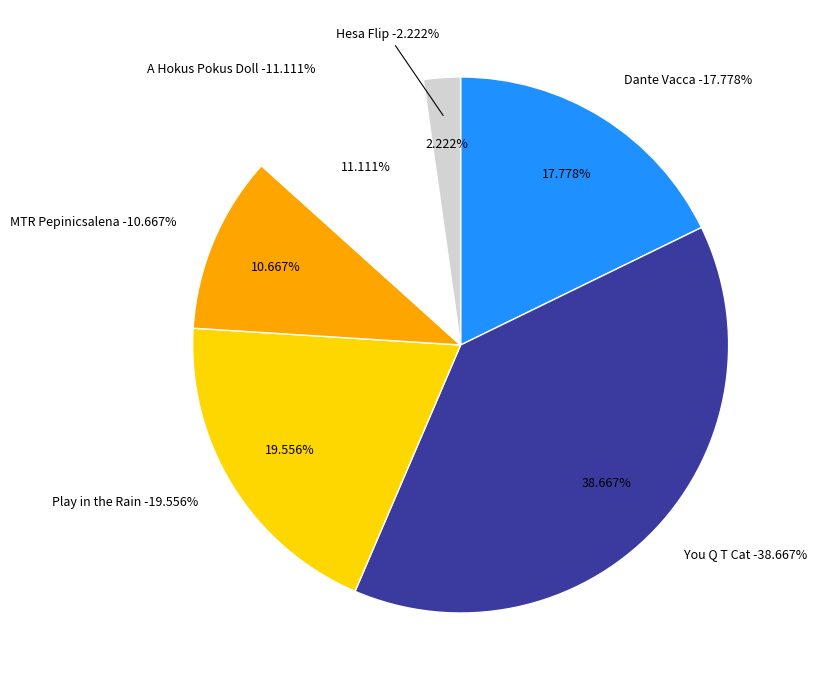

Which slice is the smallest?

Hesa Flip